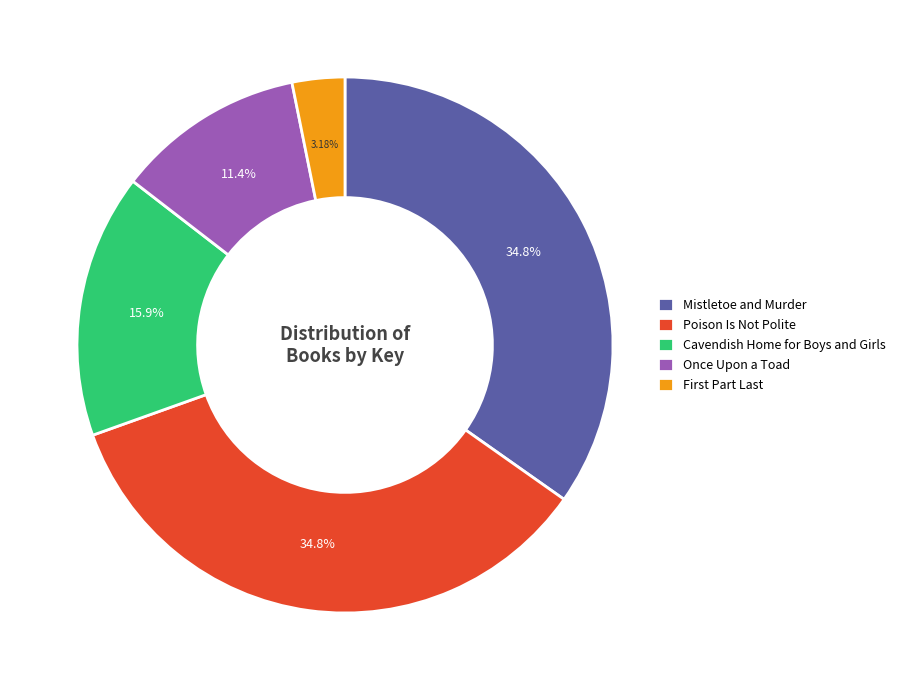

Count the number of slices in the pie.

5